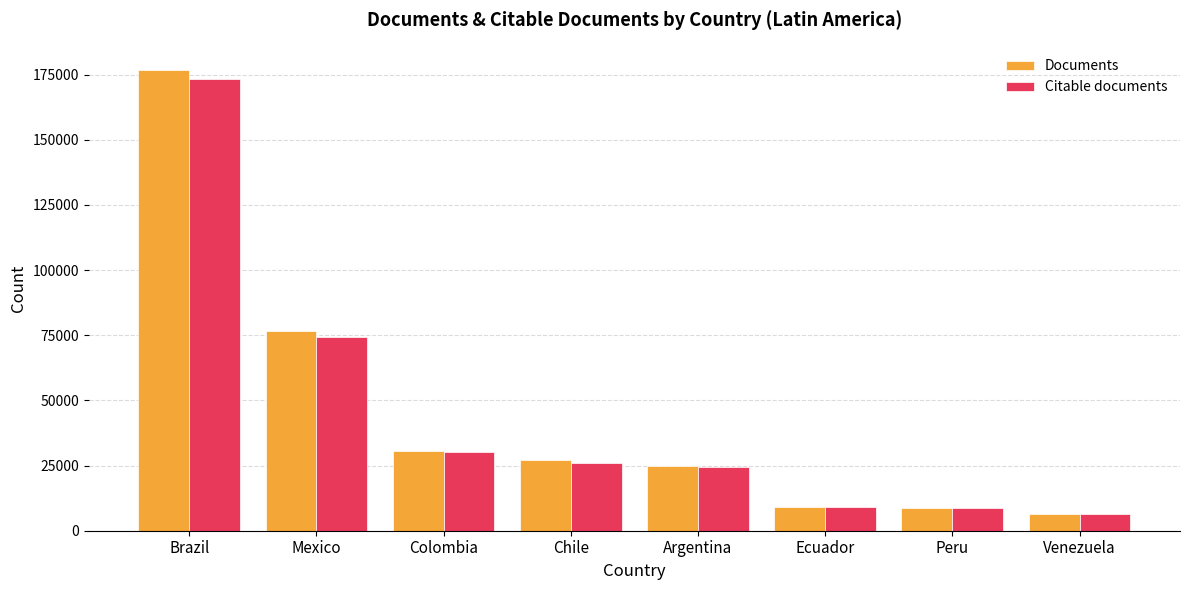

The Documents series shows 24946 at Argentina. True or false?

True